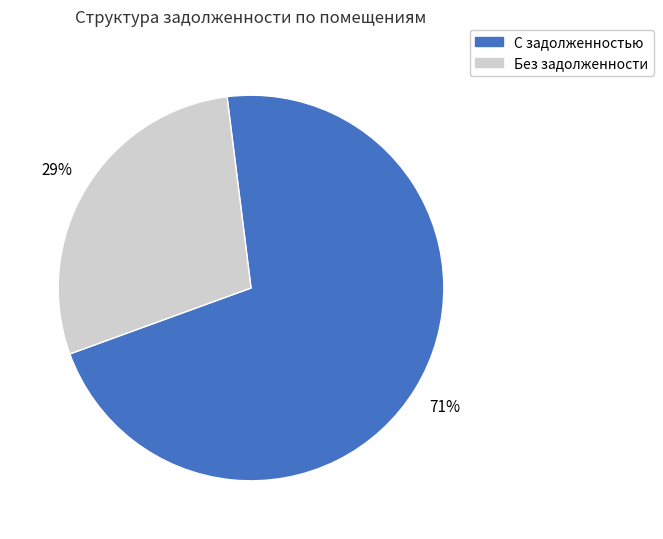

Which slice is the smallest?

Без задолженности